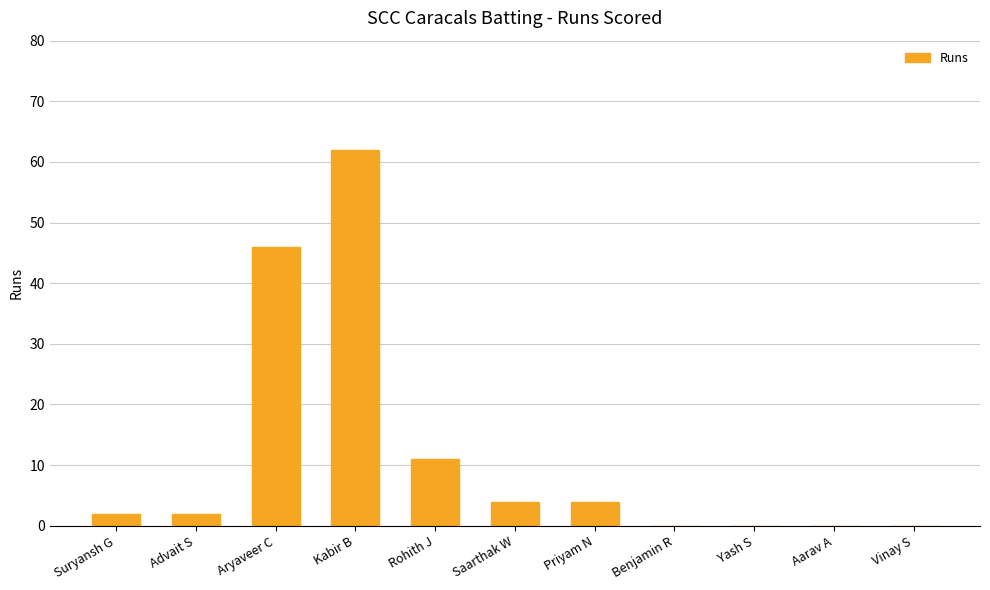

What is the maximum value shown in the chart?

62